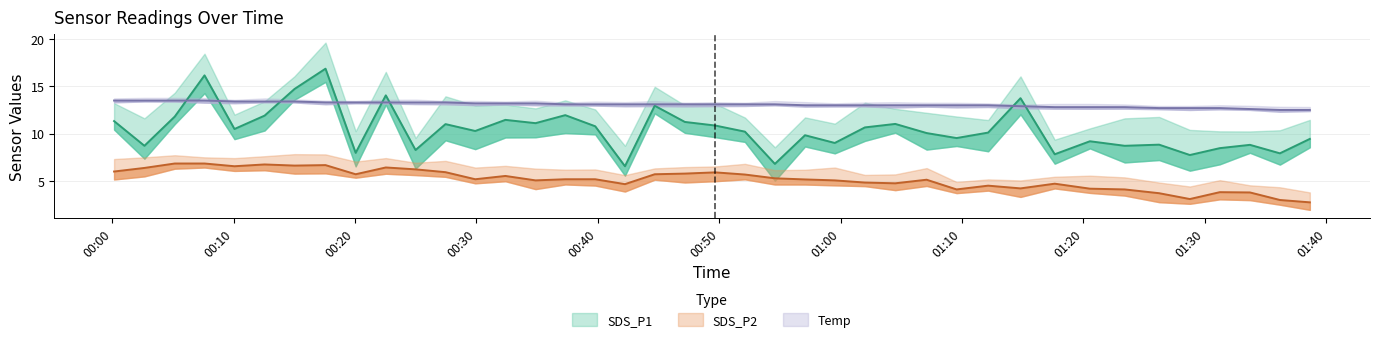

What are all the series names shown in the legend?

SDS_P1, SDS_P2, Temp